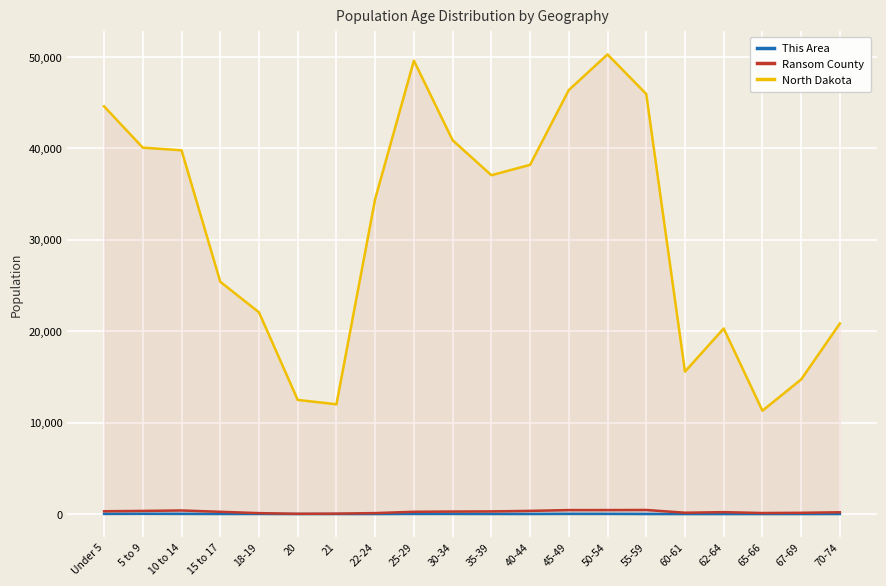

Rank the categories by North Dakota value from lowest to highest.

65-66, 21, 20, 67-69, 60-61, 62-64, 70-74, 18-19, 15 to 17, 22-24, 35-39, 40-44, 10 to 14, 5 to 9, 30-34, Under 5, 55-59, 45-49, 25-29, 50-54